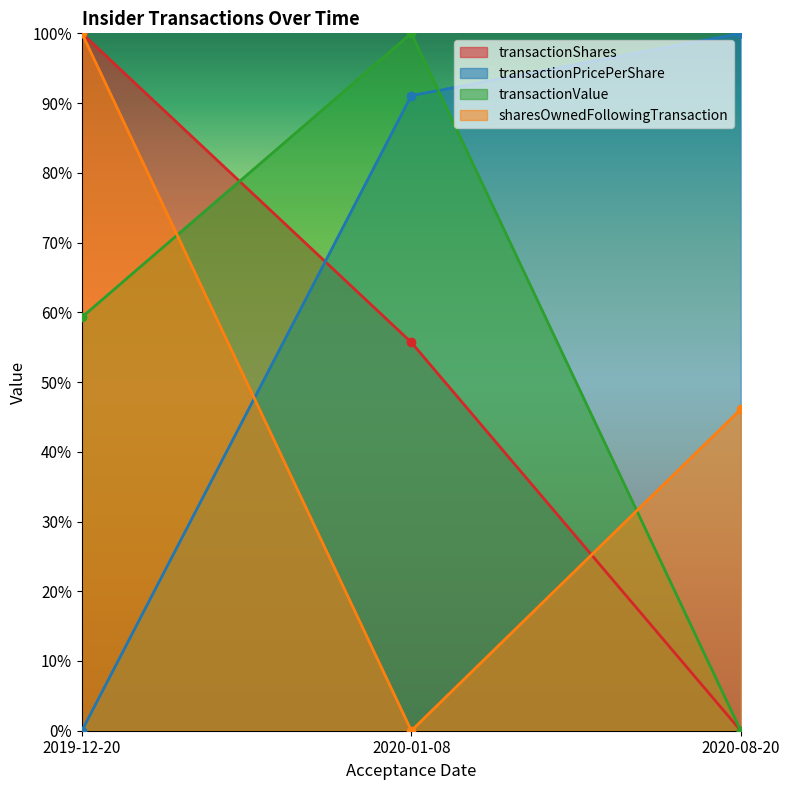

Read the transactionValue value at 2020-01-08.

1.0